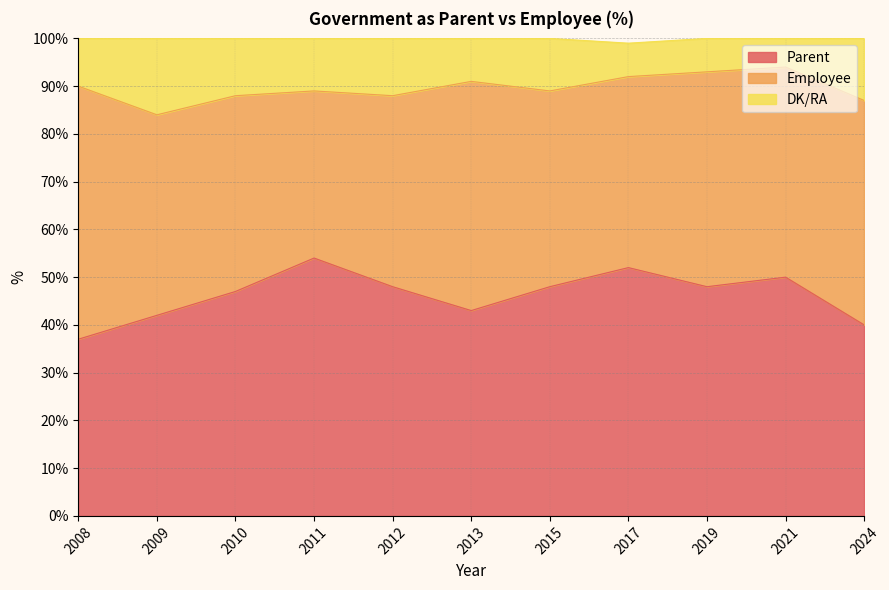

True or false: Parent has a value of 25 at 2017.

False